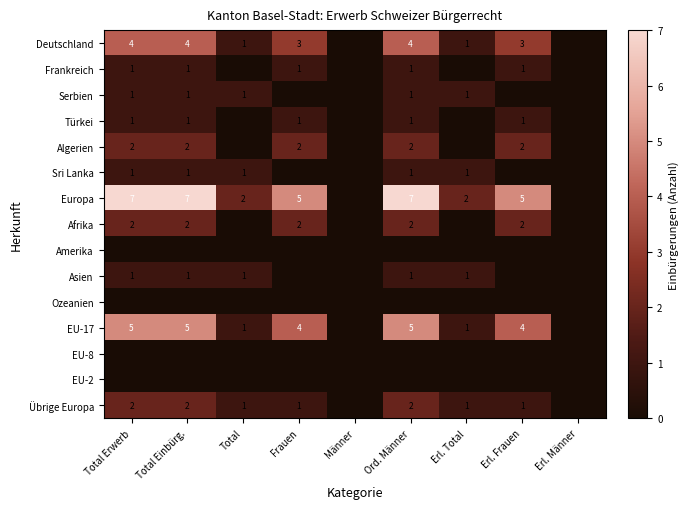

Which has a higher value, Total or Total Erwerb?

Total Erwerb